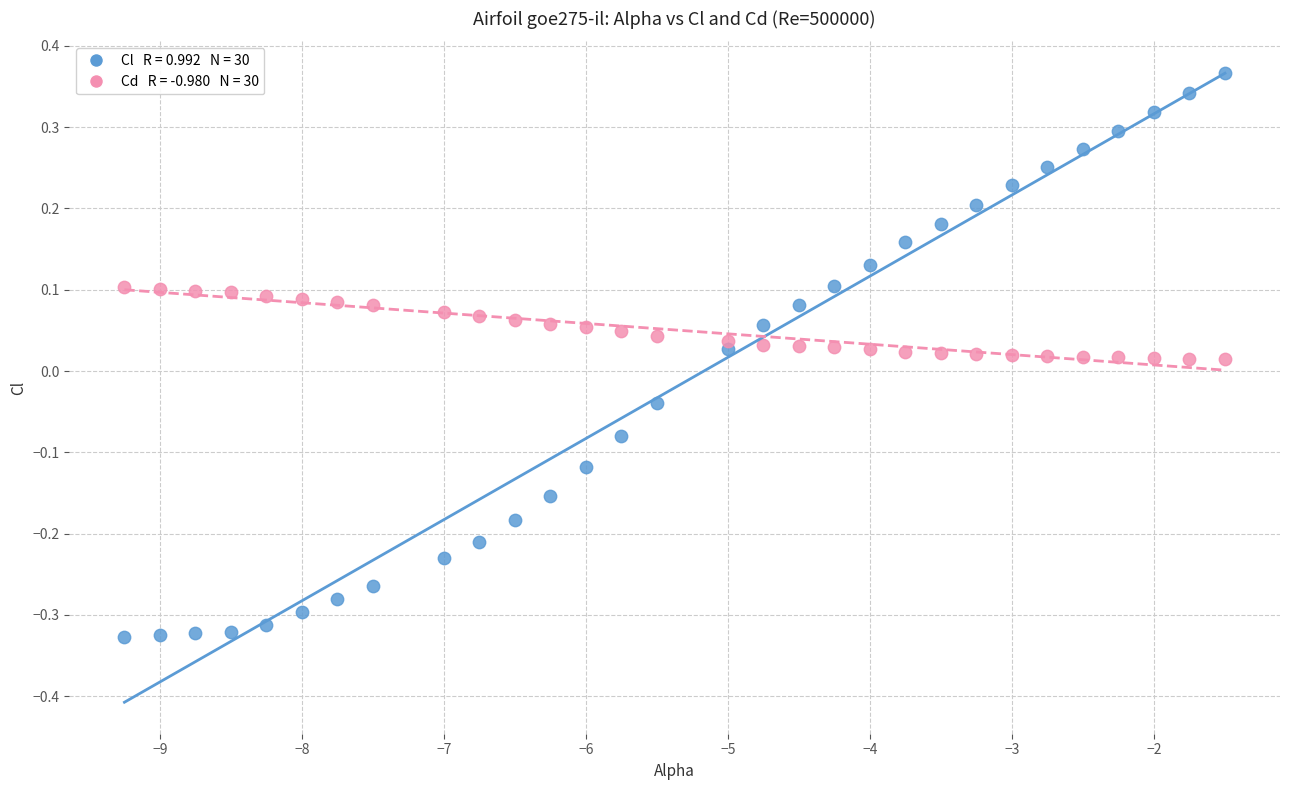

Across all data points, what is the range of Y values (max minus min)?

0.7